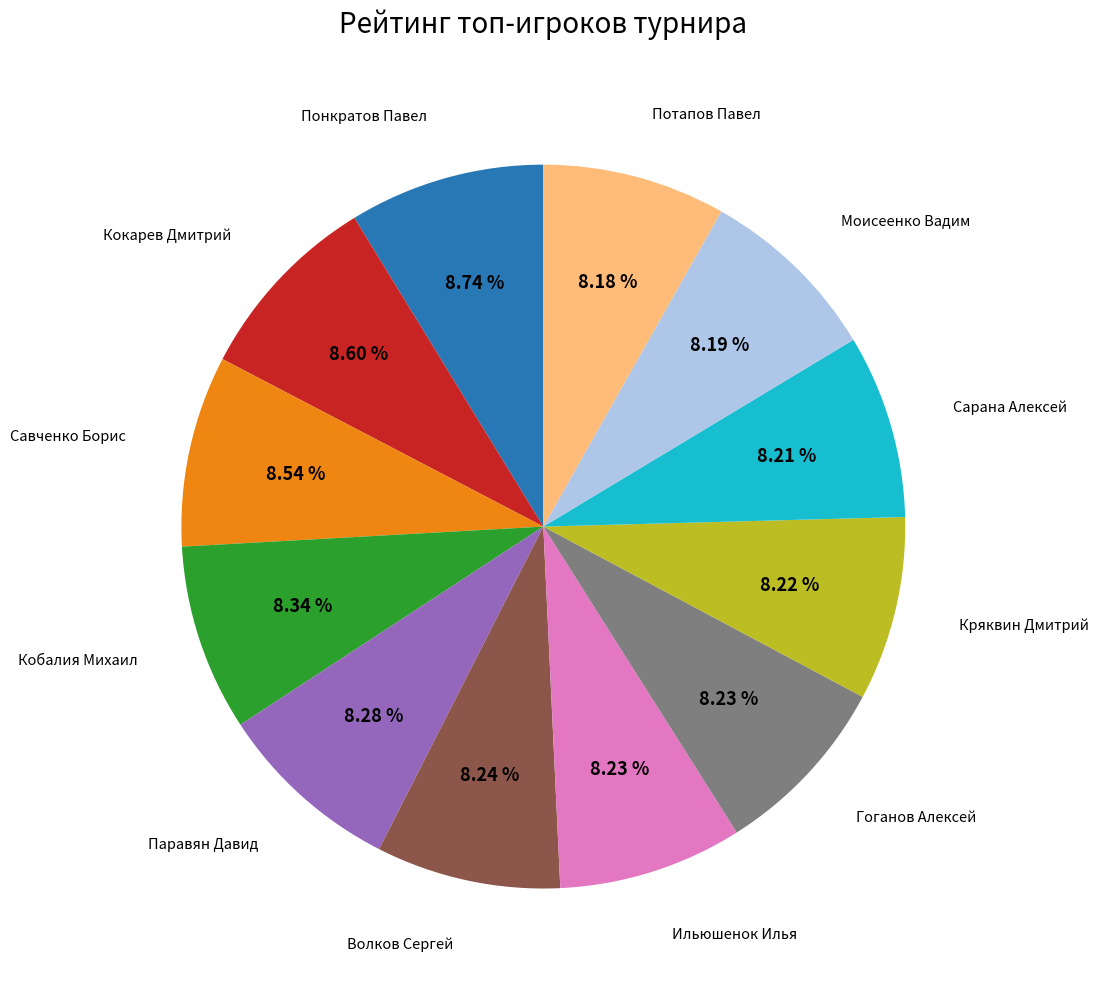

Is there any slice that represents more than half of the pie?

No